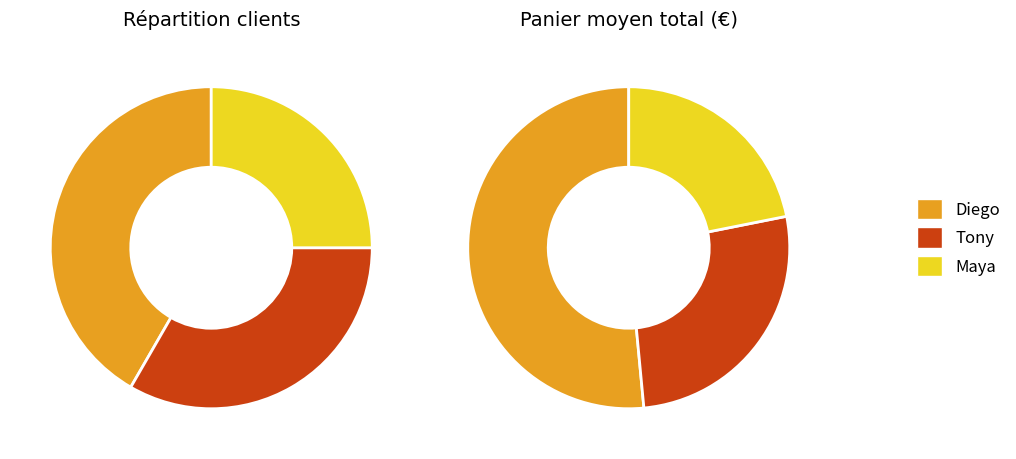

Is it true that Maya is 33% of the pie?

False